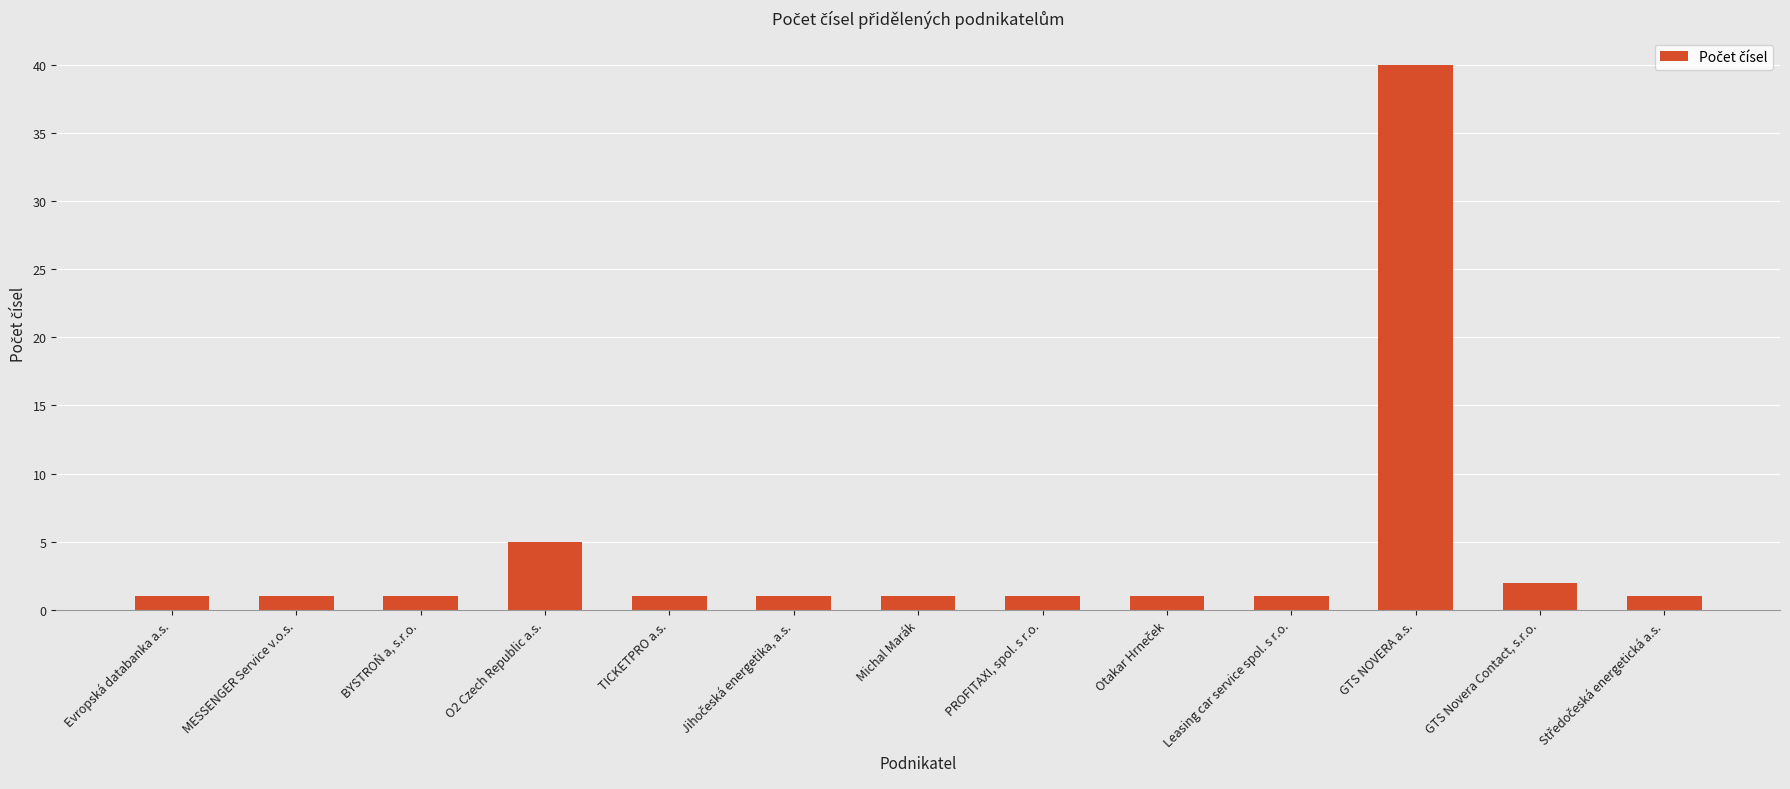

Does the chart contain stacked bars?

No